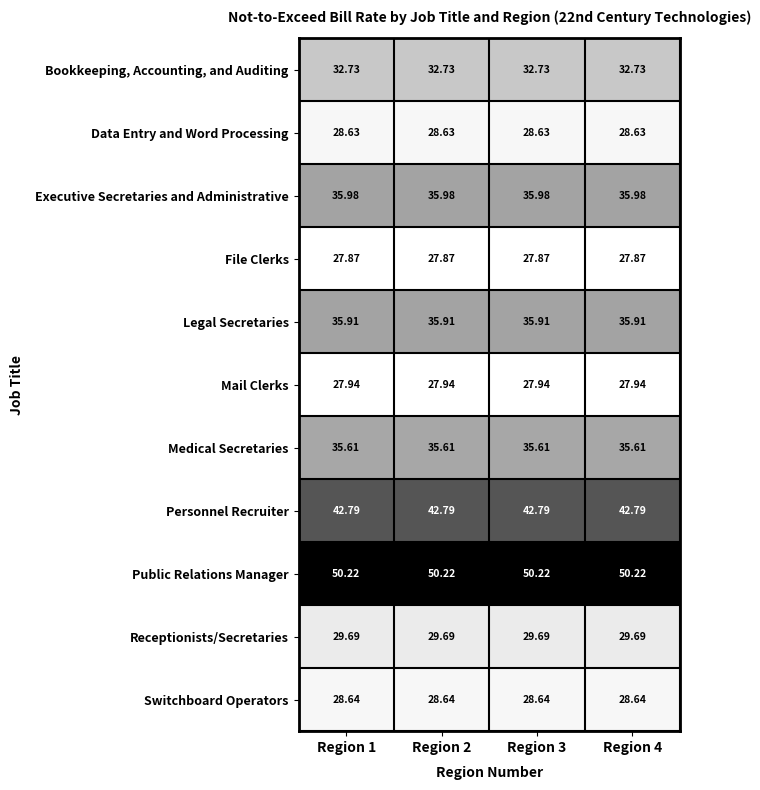

Which series has the largest total across all categories?

Public Relations Manager